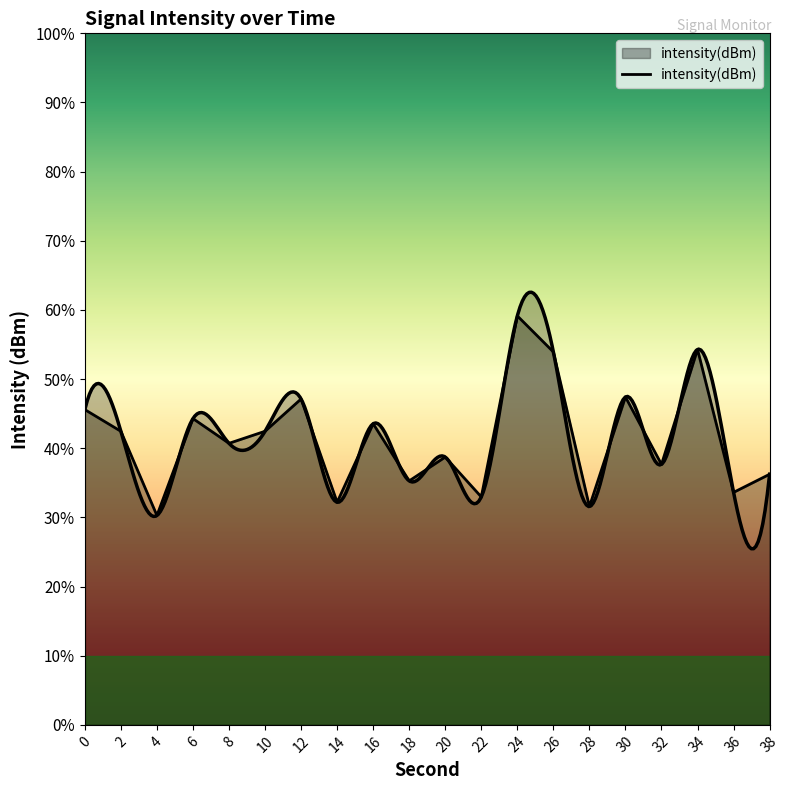

How many interior local valleys (lower than both neighbors) does the data have?

8